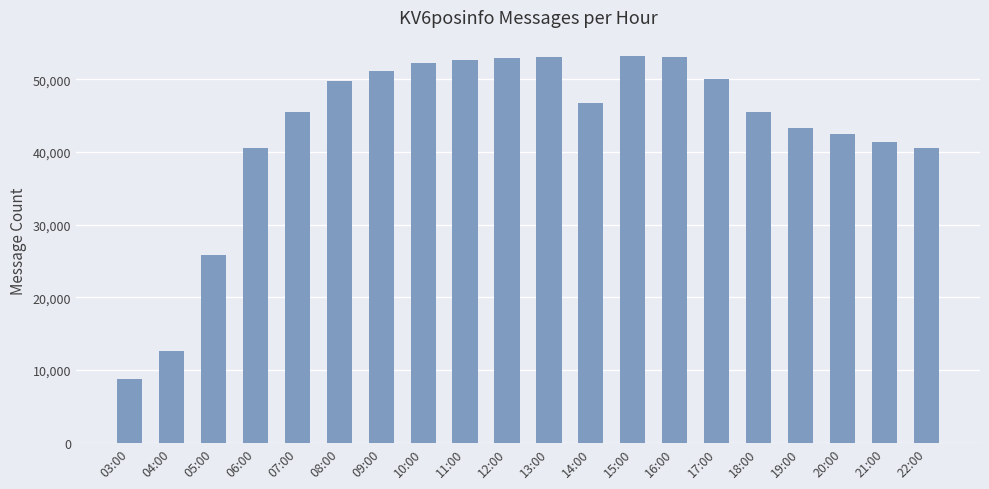

How many bars are there in total?

20